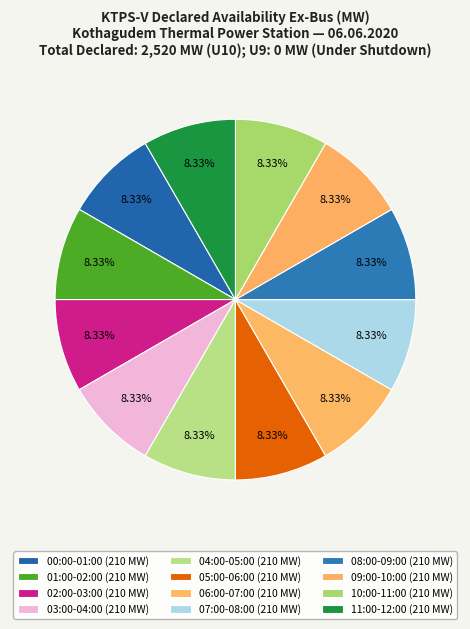

How many segments does this pie chart have?

12